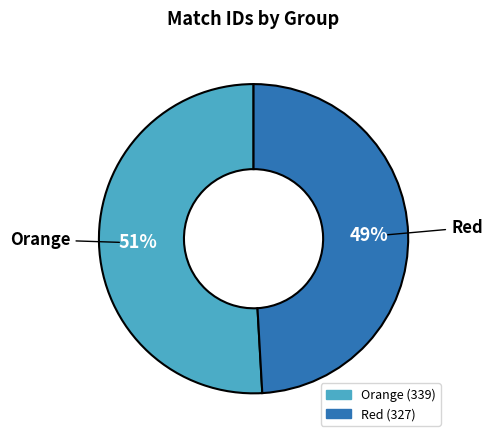

Is there a majority slice in this chart?

Yes